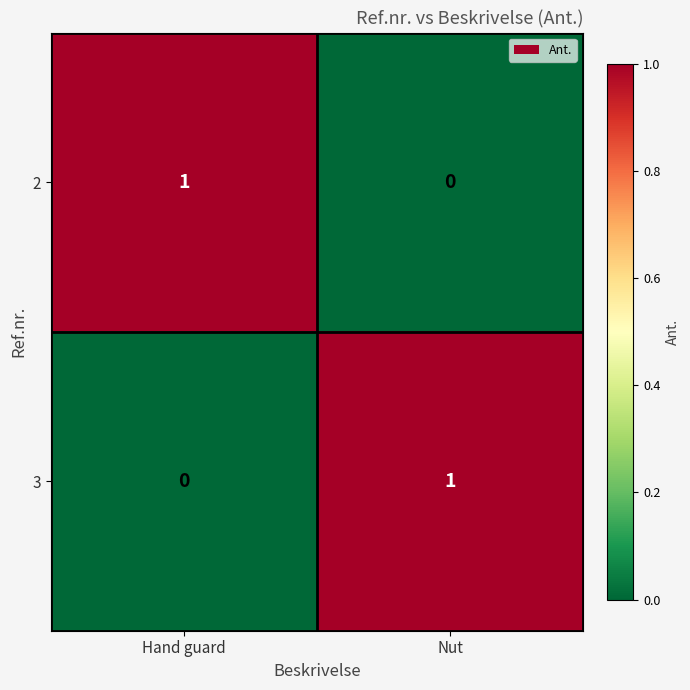

The value of 3 at Nut is 0. True or false?

False